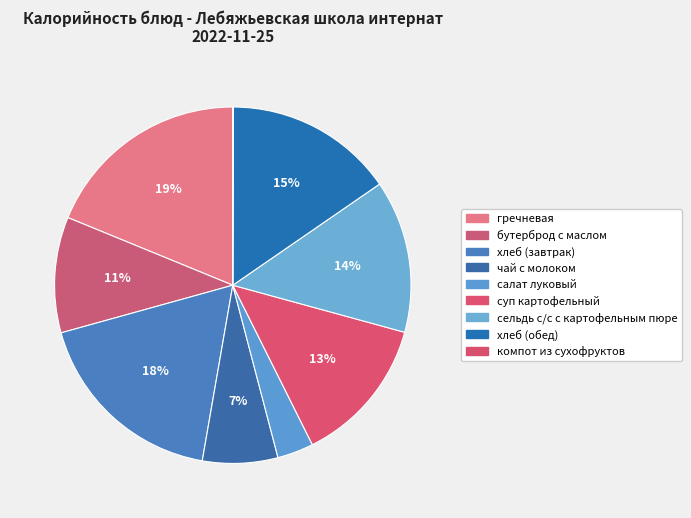

To the nearest percent, what is the difference between the largest and smallest slice percentages?

19%